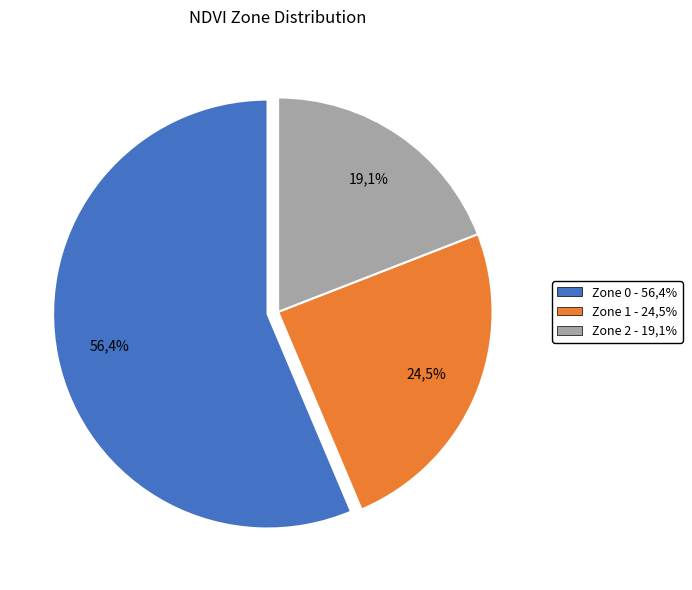

Is the sum of Zone 1 and Zone 0 greater than half?

Yes